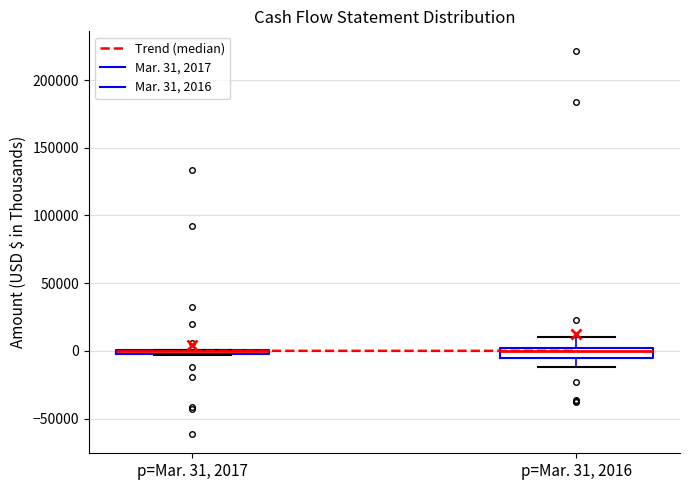

Where is the upper edge of the box for p=Mar. 31, 2017 on the y-axis? The values are not printed on the chart, so give them approximately, as read against the axis.

0